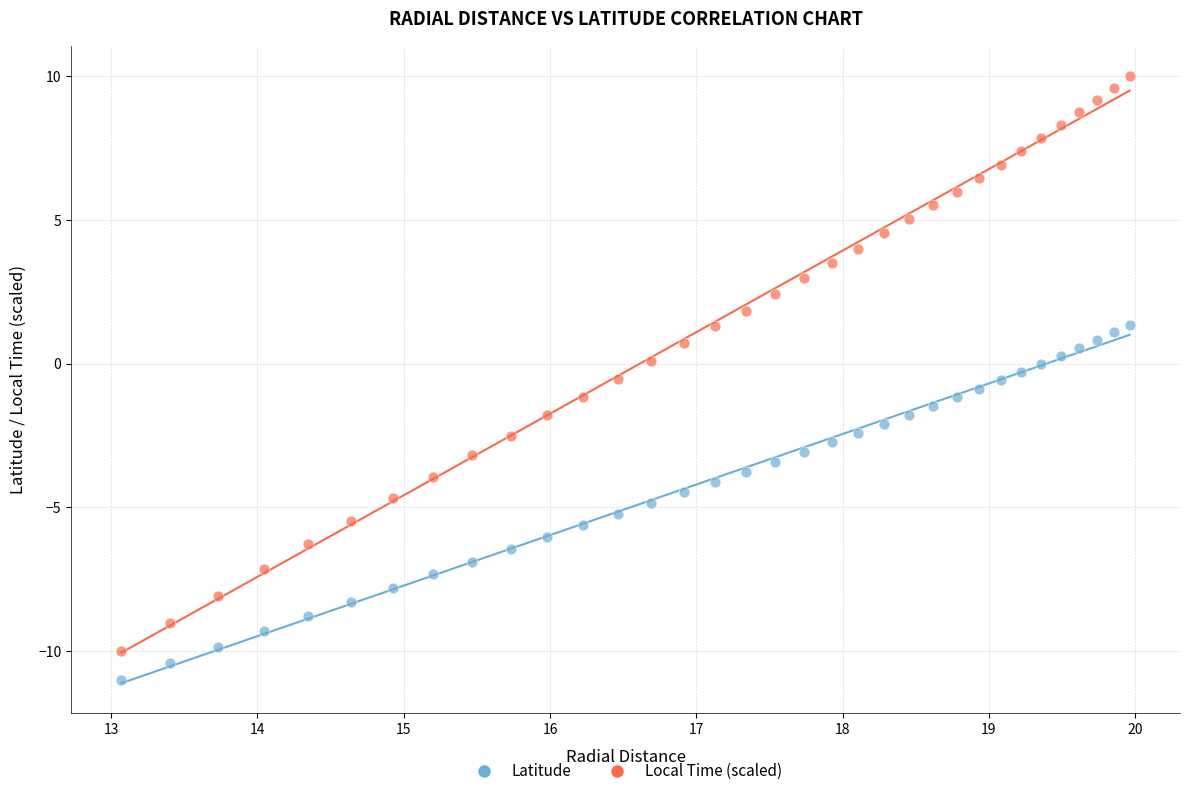

Across all data points, what is the range of X values (max minus min)?

6.9